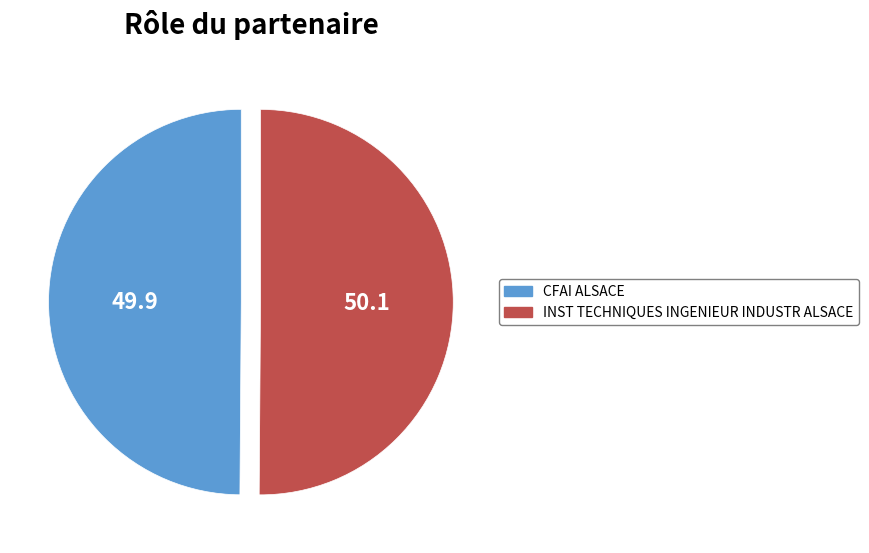

Do CFAI ALSACE and INST TECHNIQUES INGENIEUR INDUSTR ALSACE together represent more than half of the pie?

Yes